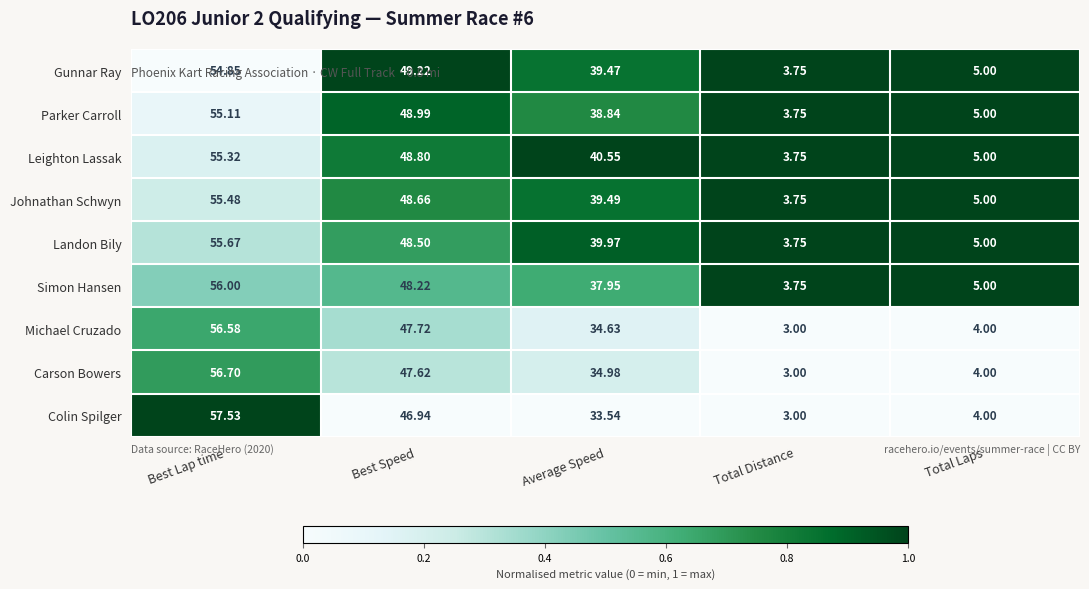

At which label does Michael Cruzado first exceed 34?

Best Lap time